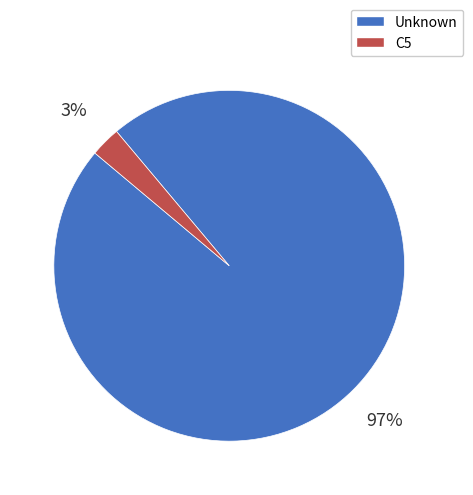

To the nearest percent, what is the average slice percentage?

50%